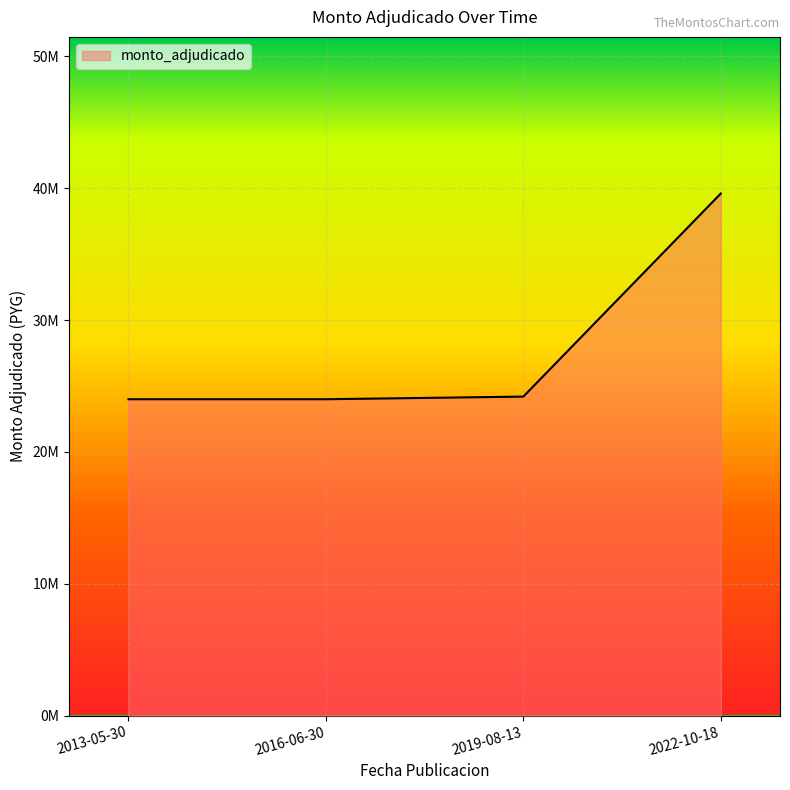

Which has a higher value, 2016-06-30 or 2022-10-18?

2022-10-18